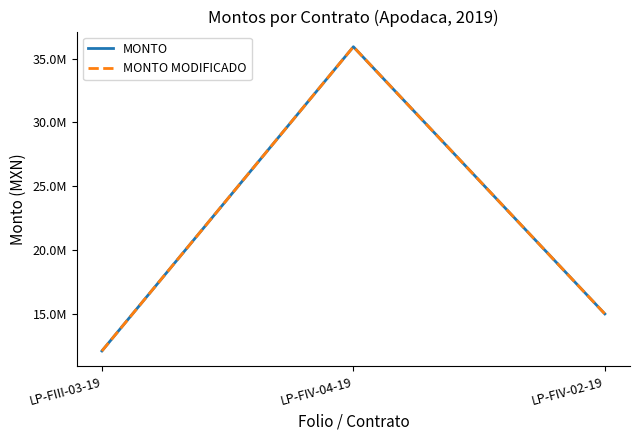

What is the label of the 3rd point from the right?

LP-FIII-03-19